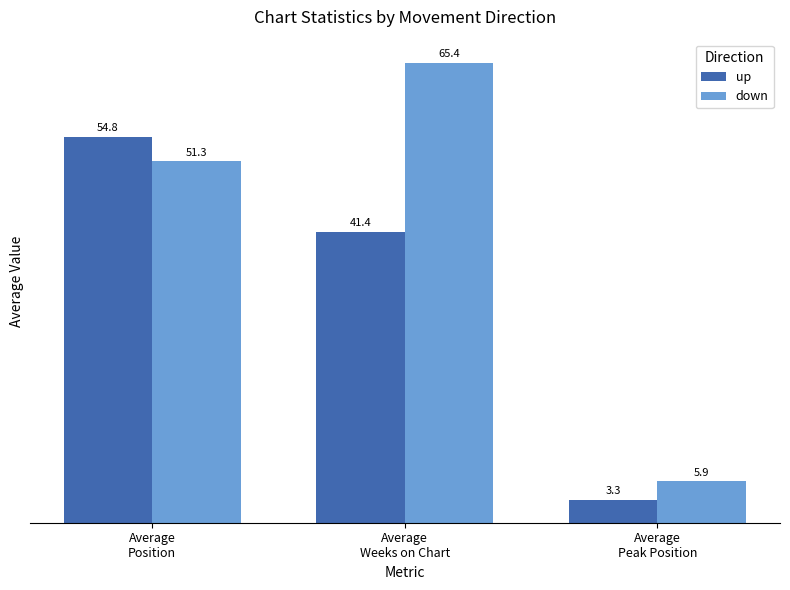

What is the value of the up bar at the 2nd from the left?

41.4